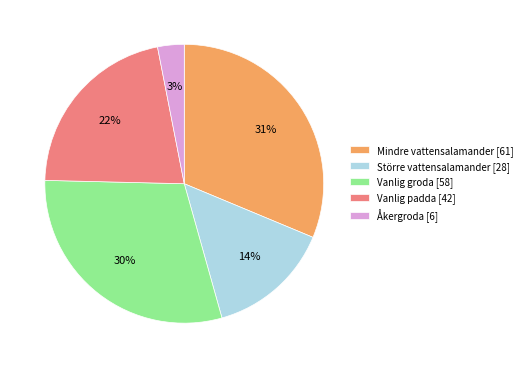

Is it true that Åkergroda is 11% of the pie?

False